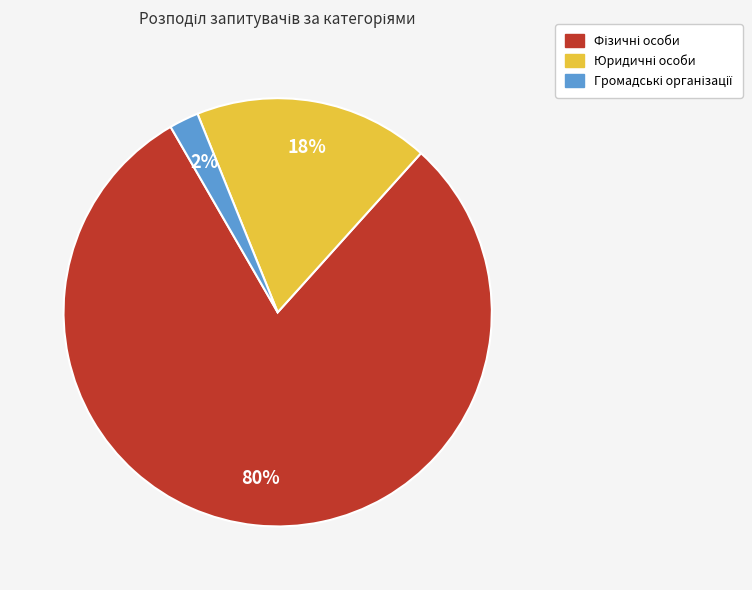

To the nearest percent, what is the average slice percentage?

33%